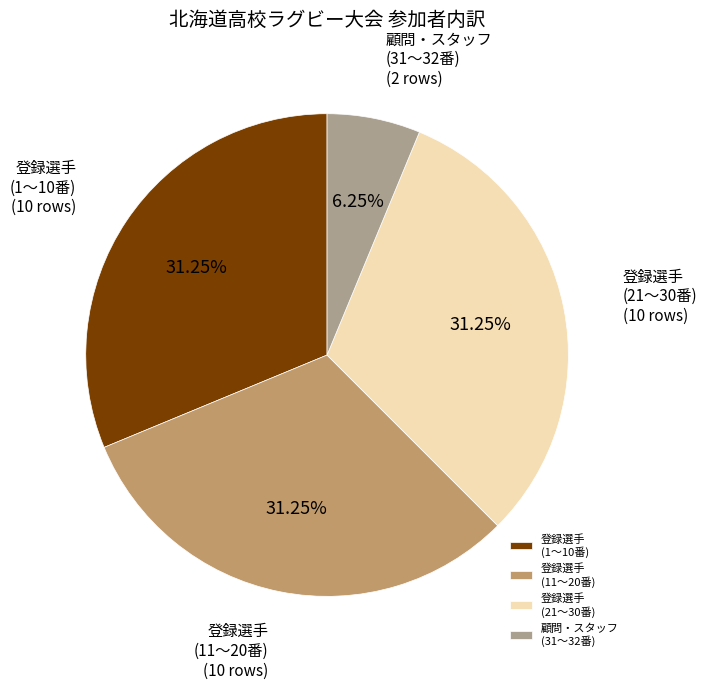

What is the ratio of the value at 登録選手 (11〜20番) to the value at 登録選手 (1〜10番)?

1.0